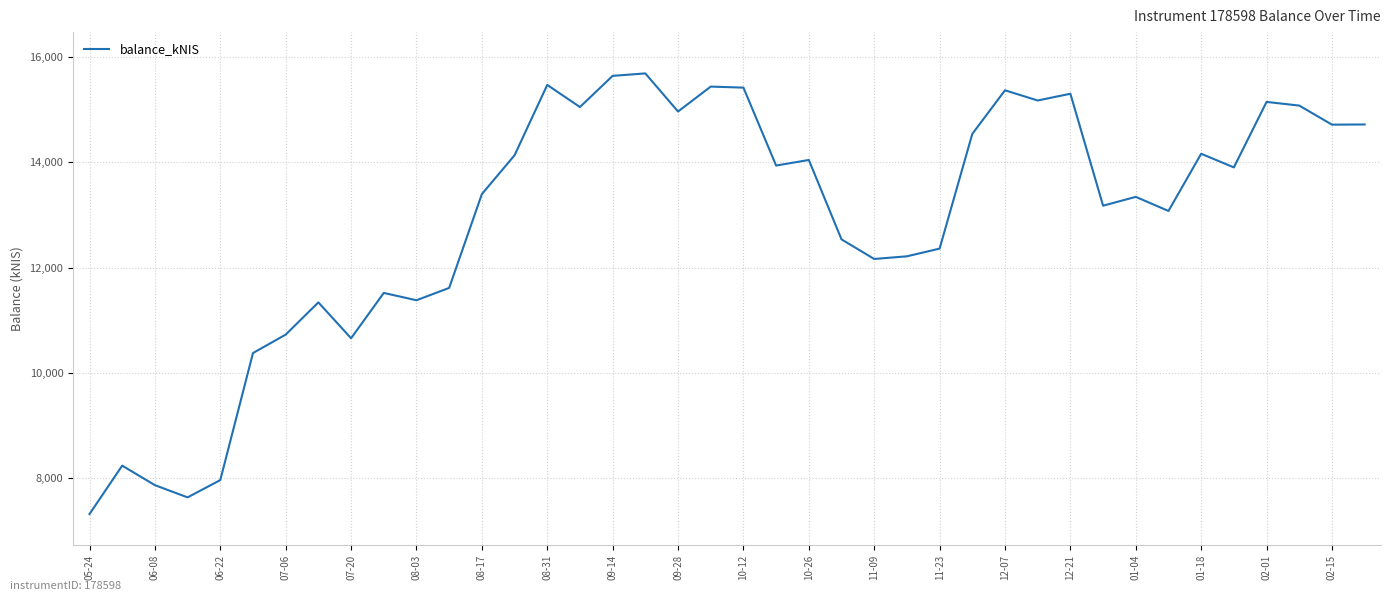

What is the difference between the maximum and minimum values?

8366.0